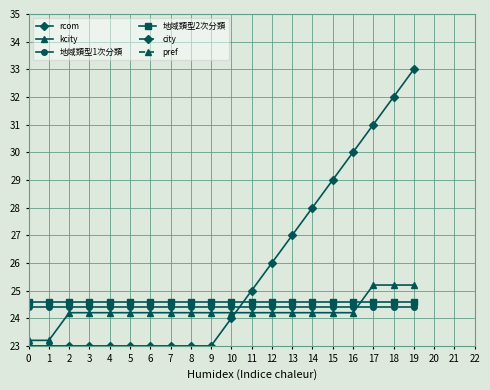

Is this an area chart (filled region under the line)?

No